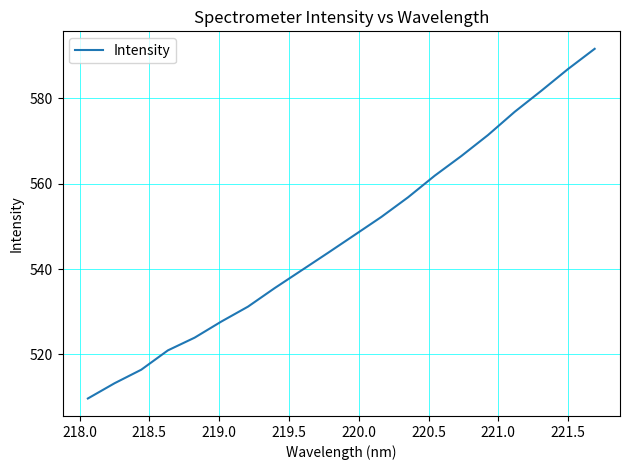

What is the minimum value shown in the chart?

509.7